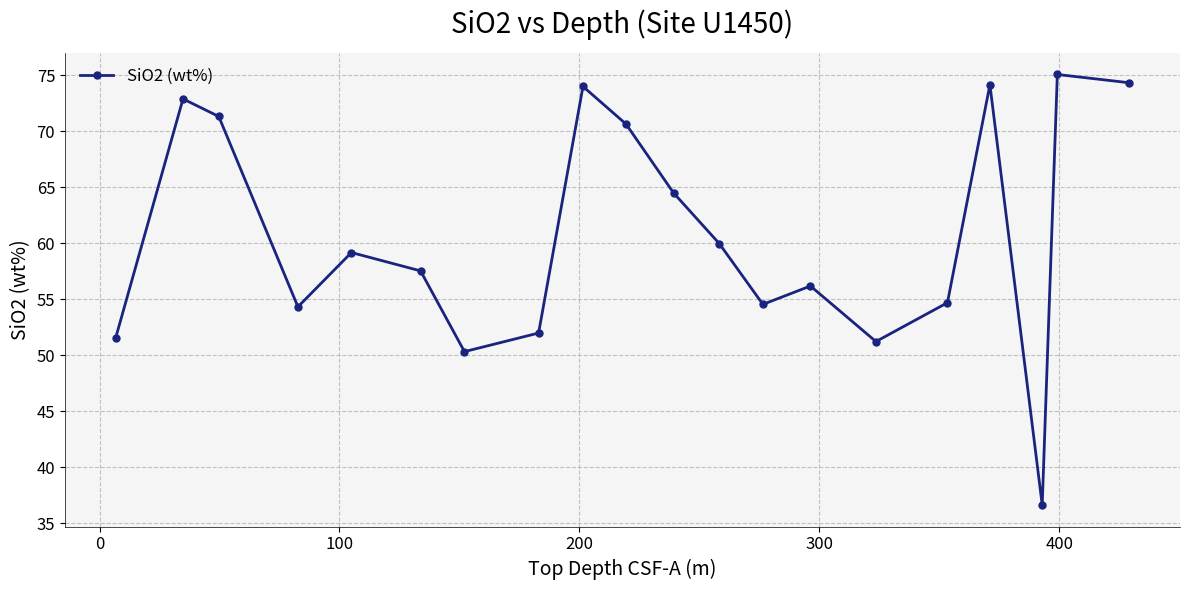

What is the minimum value shown in the chart?

36.6